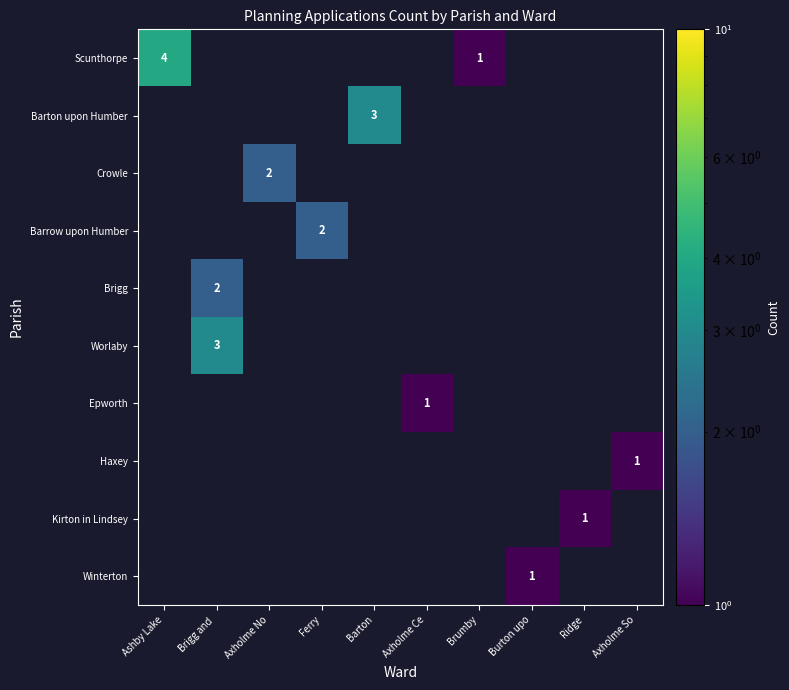

The Barrow upon Humber series shows 2.6 at Ferry. True or false?

False